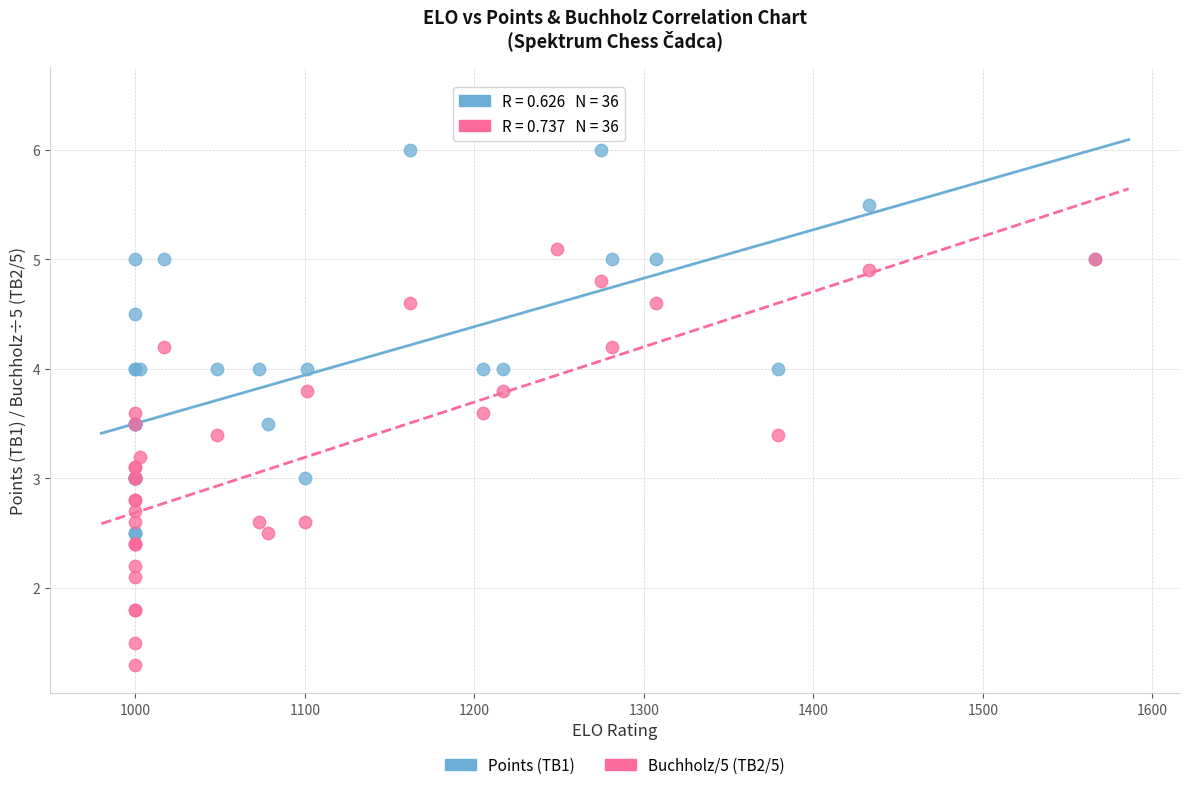

What are all the series names shown in the legend?

Points (TB1), Buchholz/5 (TB2/5)